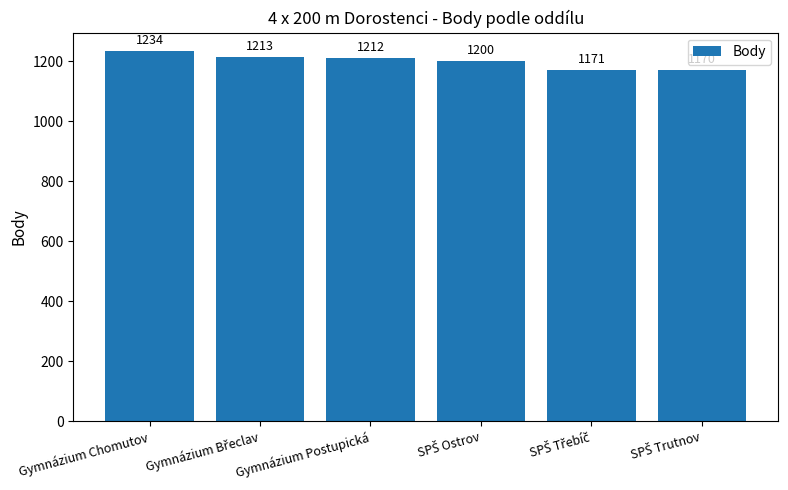

Which label corresponds to the largest value in the chart?

Gymnázium Chomutov